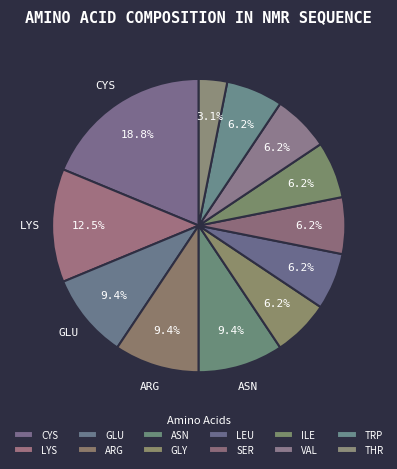

What percentage is the GLY slice, to the nearest percent?

6%